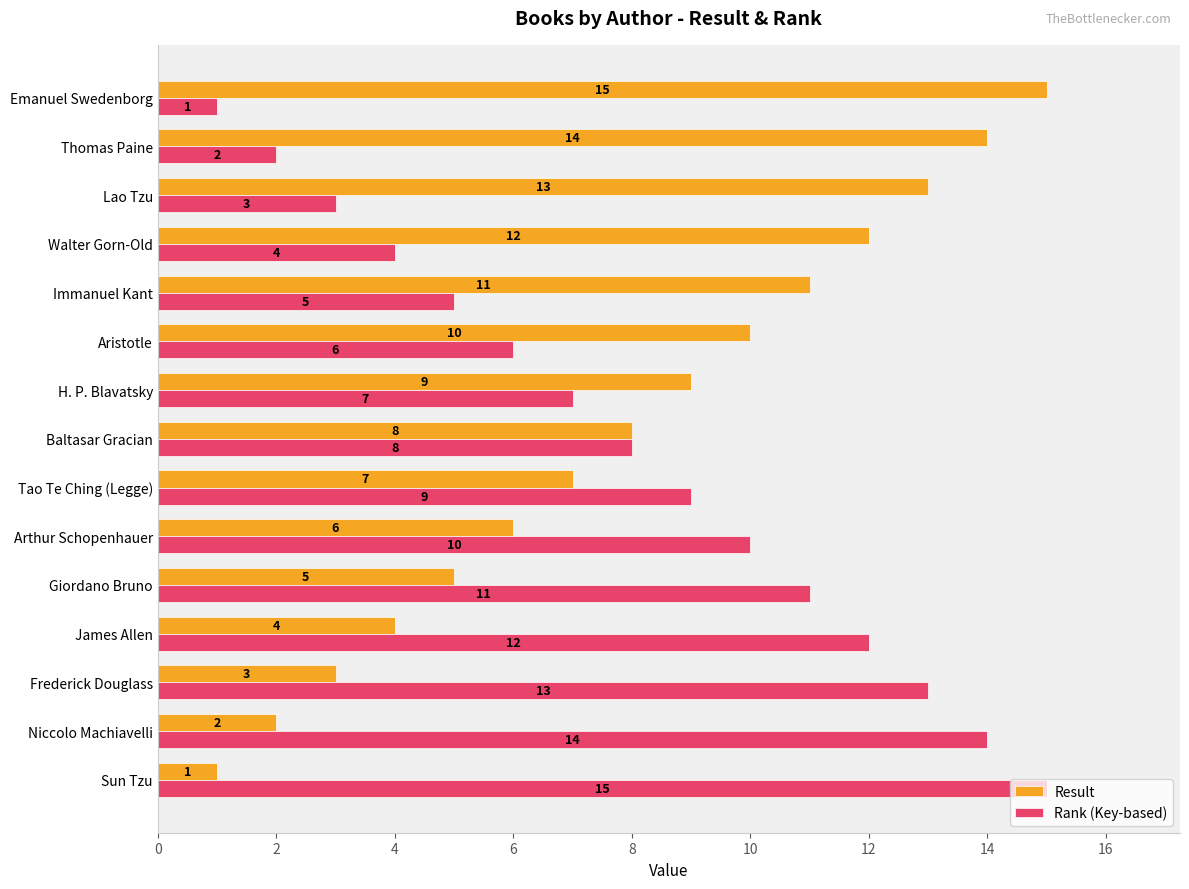

Rank the categories by Result value from lowest to highest.

Sun Tzu, Niccolo Machiavelli, Frederick Douglass, James Allen, Giordano Bruno, Arthur Schopenhauer, Tao Te Ching (Legge), Baltasar Gracian, H. P. Blavatsky, Aristotle, Immanuel Kant, Walter Gorn-Old, Lao Tzu, Thomas Paine, Emanuel Swedenborg